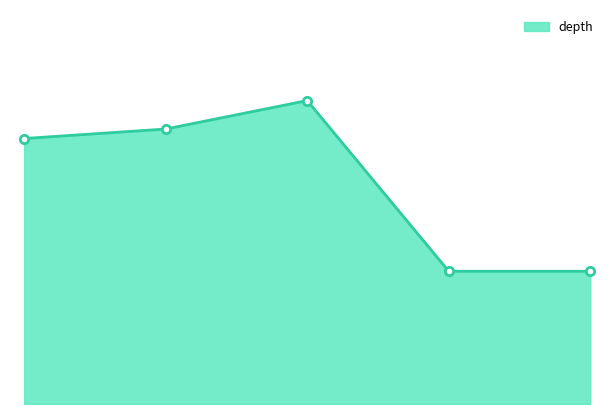

How many lines are shown in the chart?

1